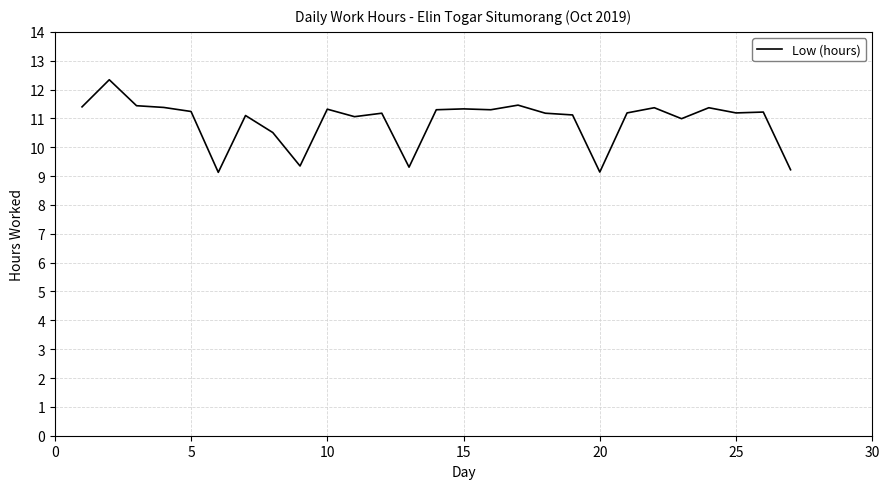

What is the difference between the maximum and minimum values?

3.2